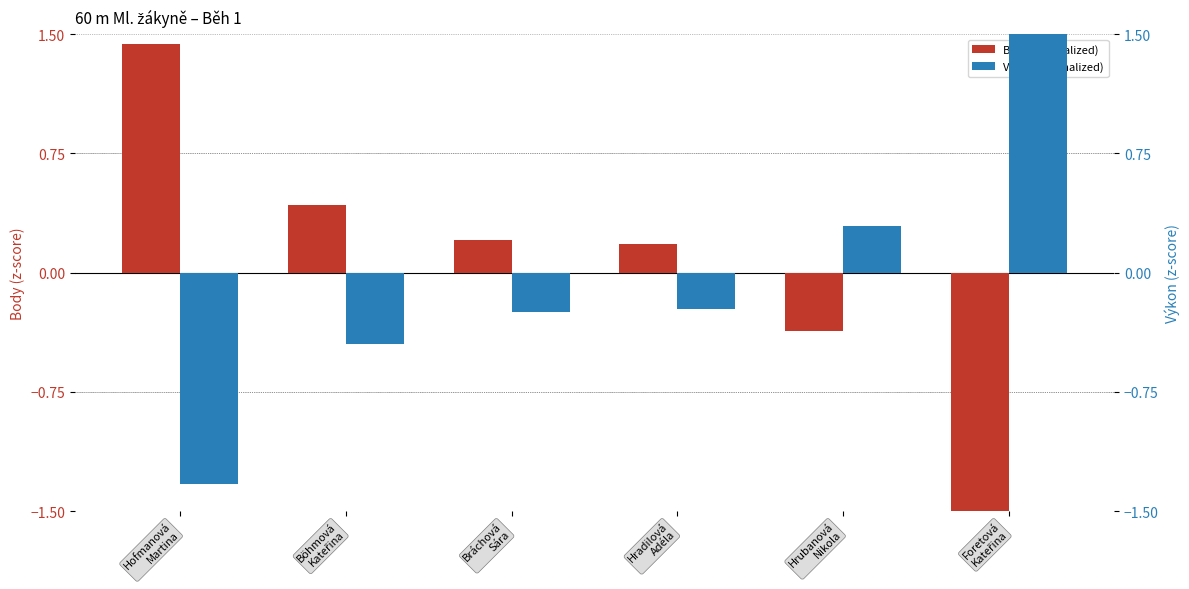

At how many categories does at least one series exceed 1?

2